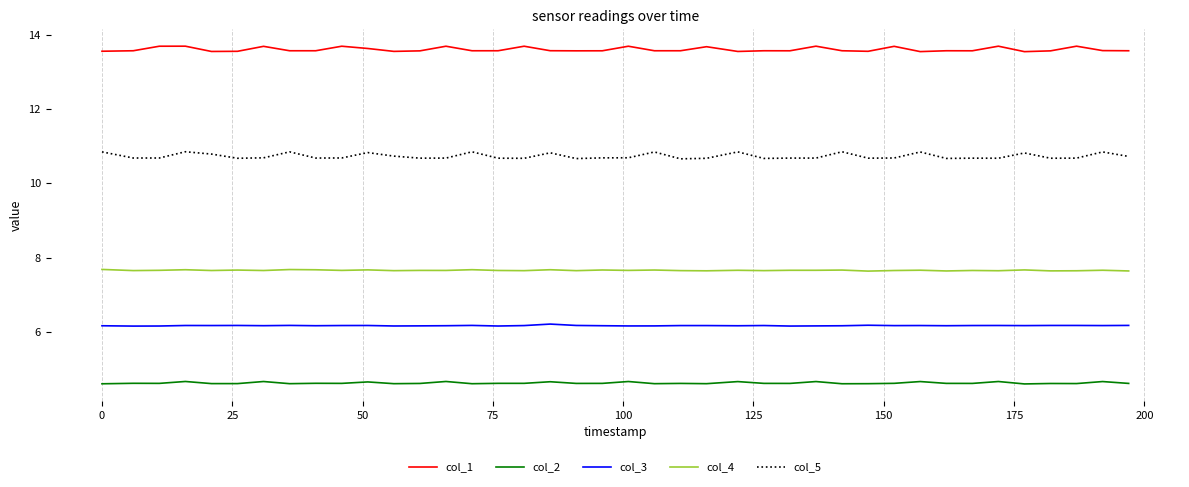

In col_3, how many points are lower than both neighbors (excluding endpoints)?

13